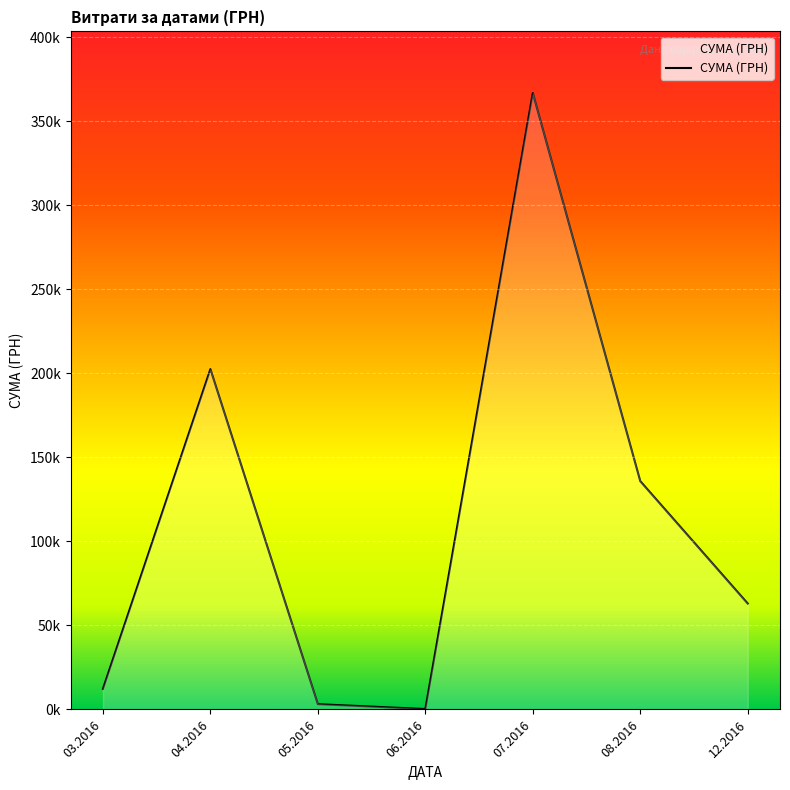

Does the chart have visible grid lines?

Yes